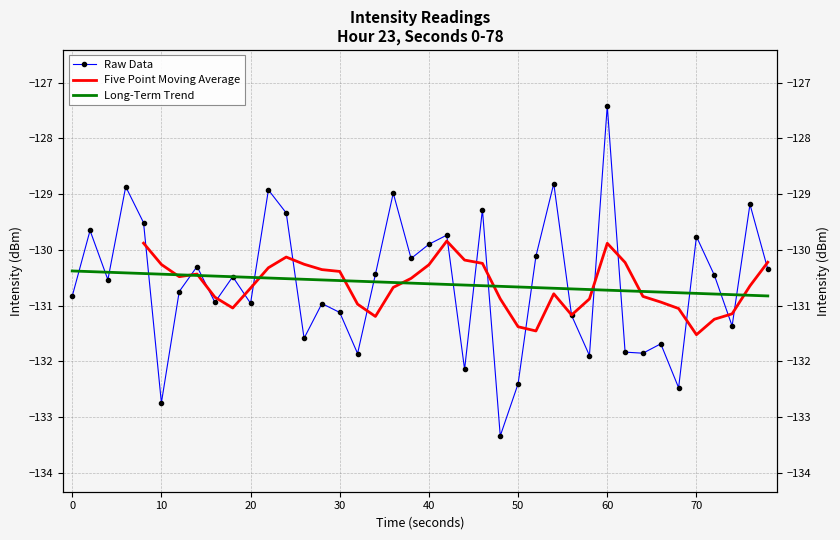

Does the chart have visible grid lines?

Yes